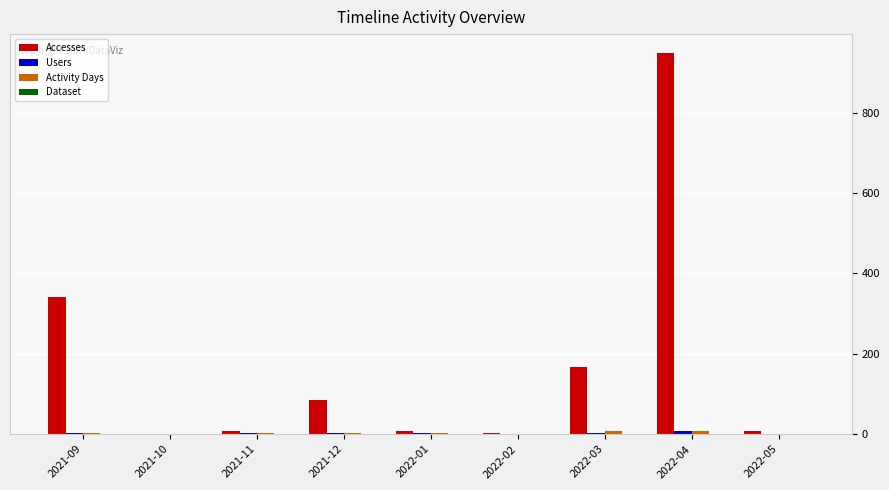

Which series has the largest total across all categories?

Accesses